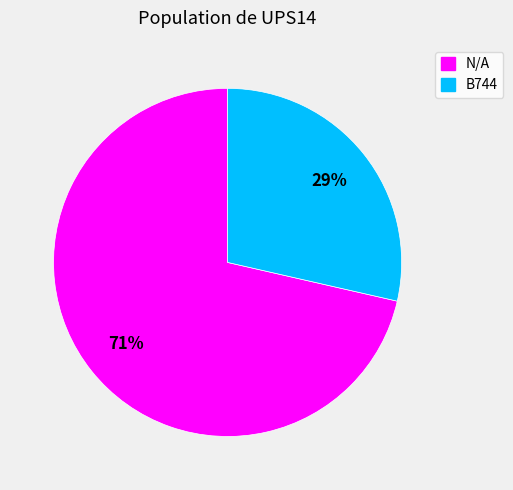

Do N/A and B744 together represent more than half of the pie?

Yes